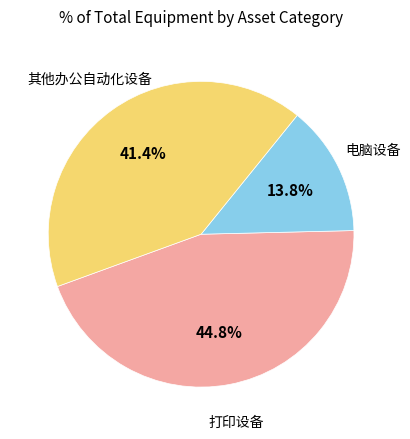

The 电脑设备 slice represents 19% of the pie. True or false?

False